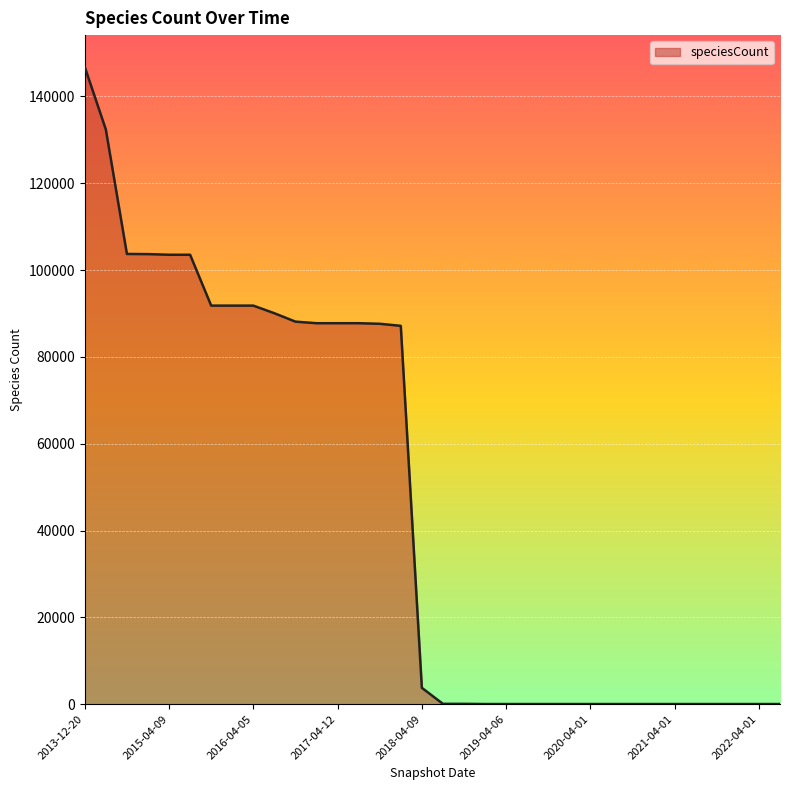

Does the chart have visible grid lines?

Yes